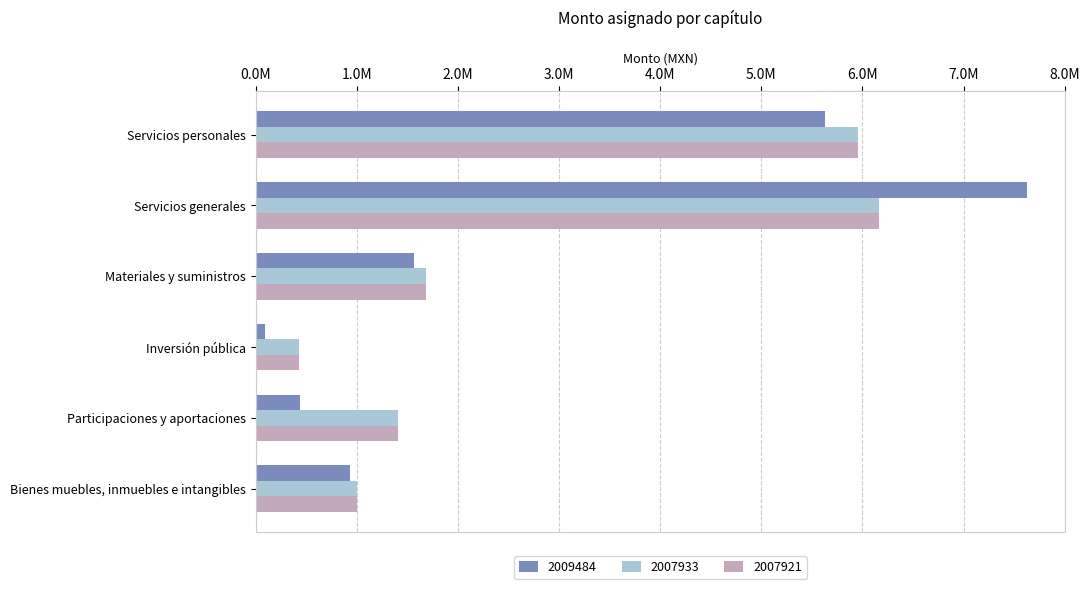

Reading left to right, what are all the values shown in this chart?

Servicios personales: Servicios personales=5632326.1	Servicios generales=5953490.7	Materiales y suministros=5953490.7
Servicios generales: Servicios personales=7624522.4	Servicios generales=6165108.6	Materiales y suministros=6165108.6
Materiales y suministros: Servicios personales=1563861.6	Servicios generales=1684974.1	Materiales y suministros=1684974.1
Inversión pública: Servicios personales=97824.9	Servicios generales=424639.3	Materiales y suministros=424639.3
Participaciones y aportaciones: Servicios personales=434557.4	Servicios generales=1412102.8	Materiales y suministros=1412102.8
Bienes muebles, inmuebles e intangibles: Servicios personales=936159.7	Servicios generales=997832.1	Materiales y suministros=997832.1